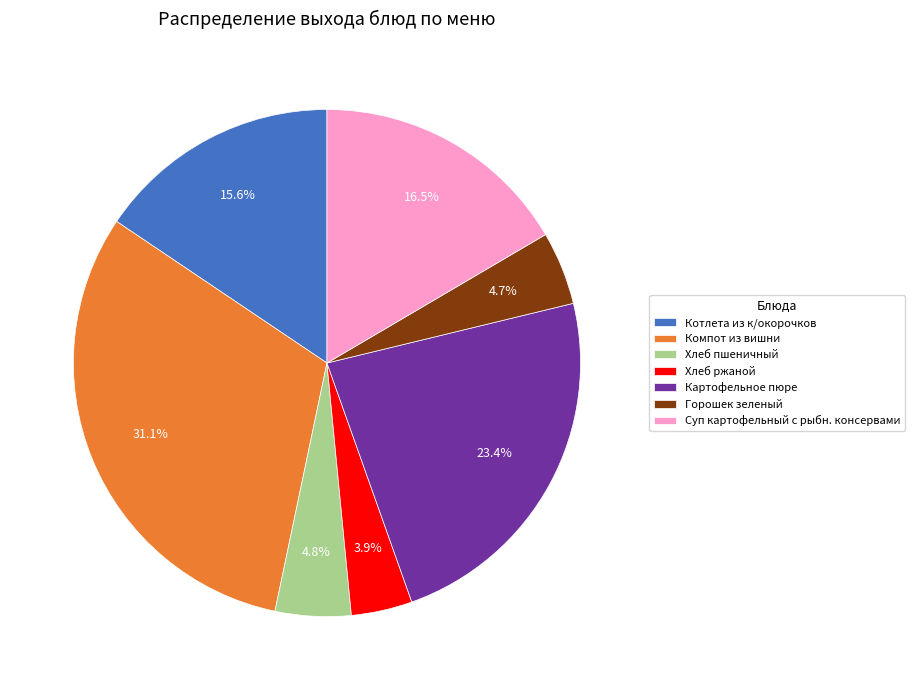

To the nearest percent, what is the difference between the largest and smallest slice percentages?

27%